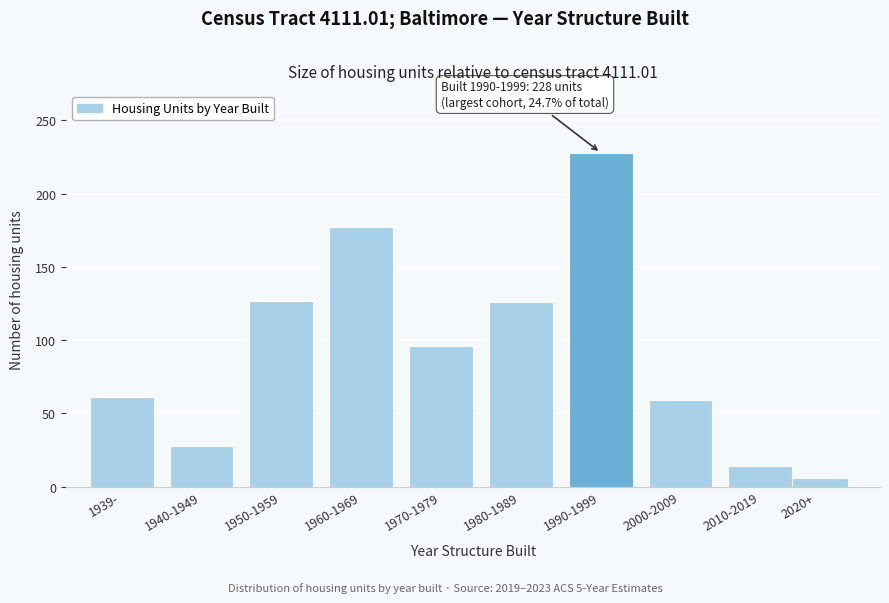

True or false: the data shows 127 at 1950-1959.

True